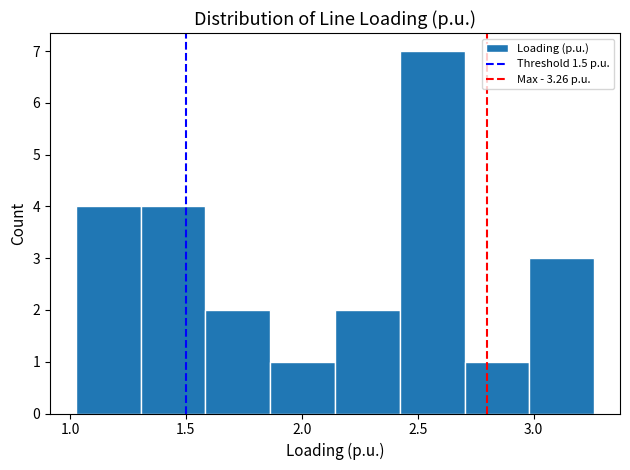

How tall is the bar that spans 1.60 to 1.85 on the x-axis? Neither the bar edges nor the heights are printed on the chart, so give them approximately, as read against the axes.

2